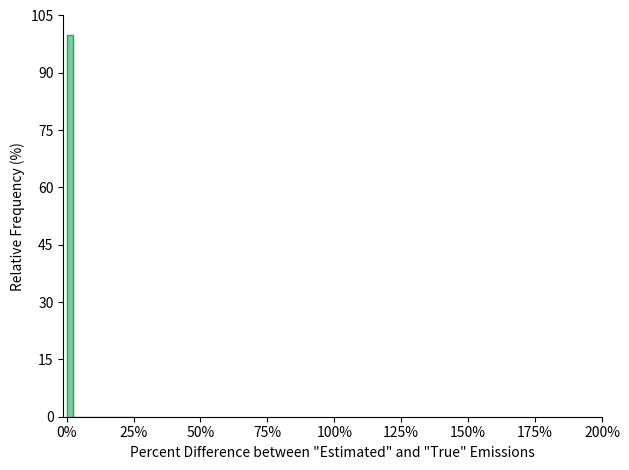

Around what value on the x-axis is the tallest bar? Give the approximate position of its centre, as read against the axis.

0